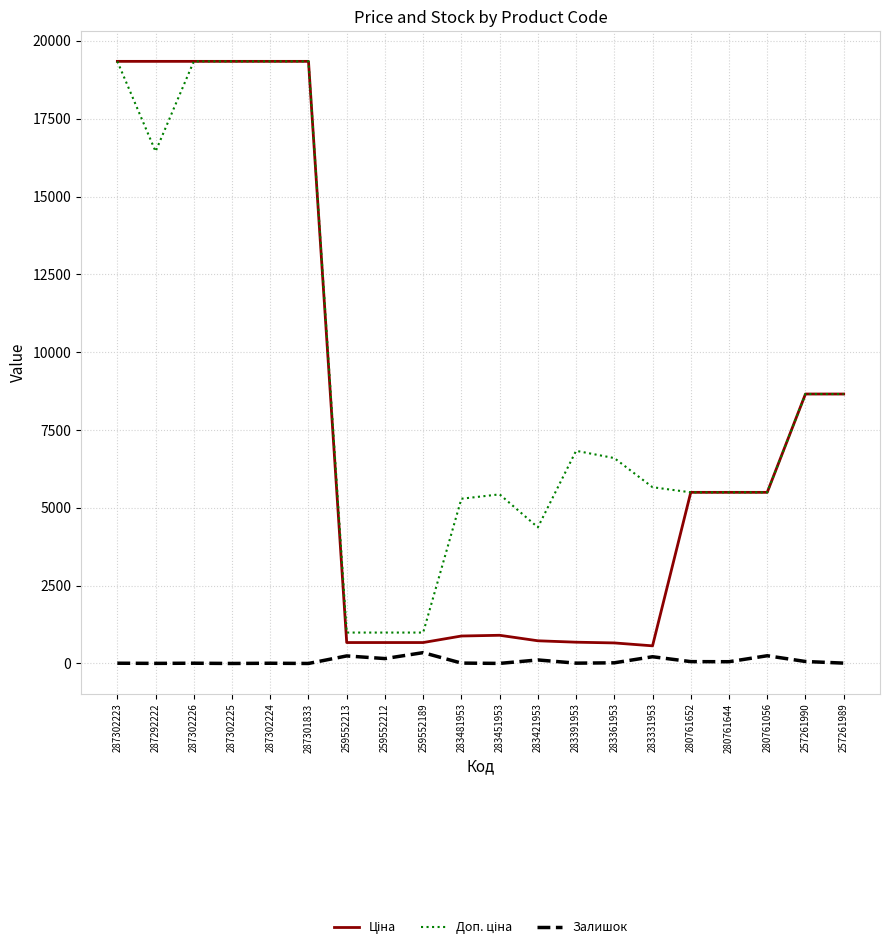

What position from the right is 280761644?

4